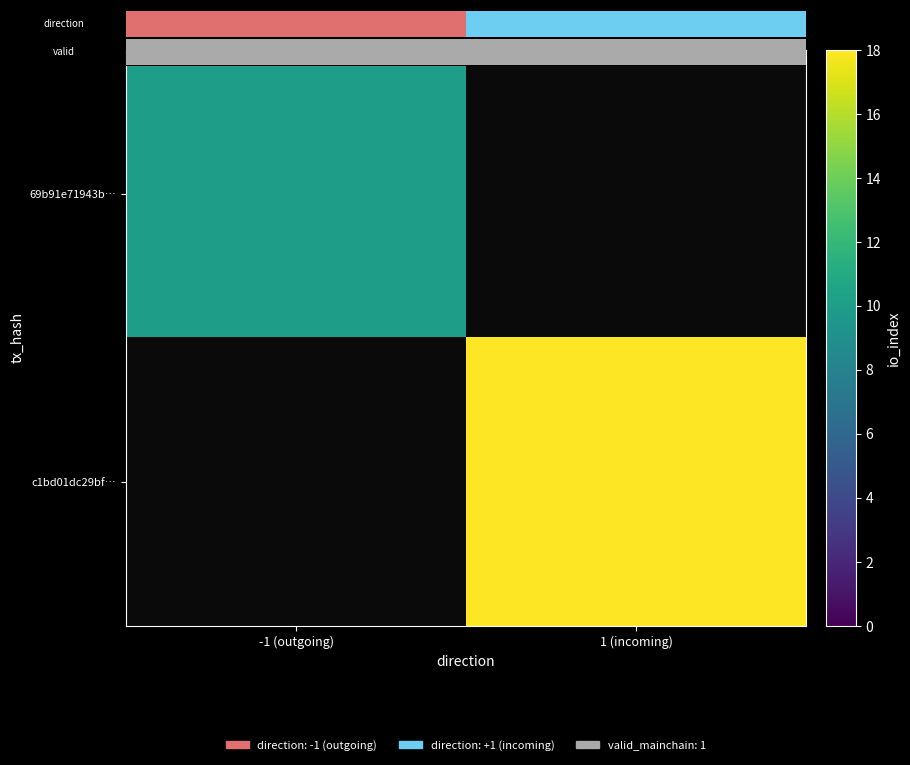

How many categories are shown in the chart?

2